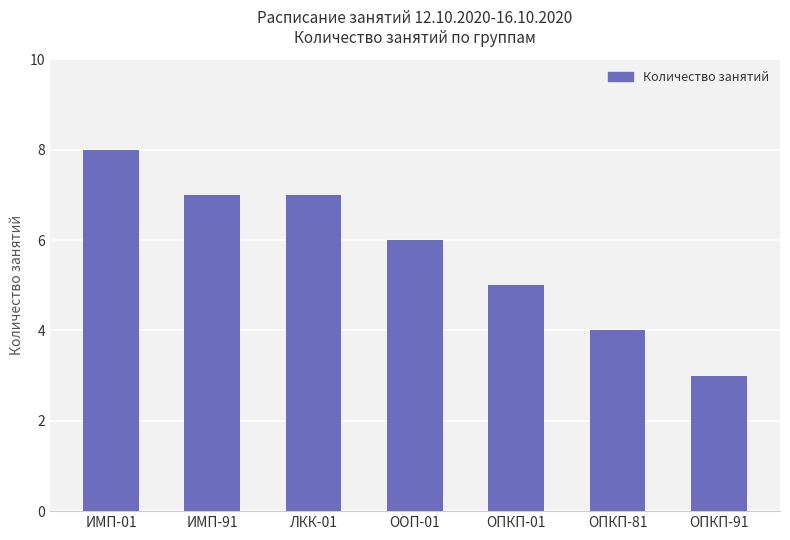

How many values are between 4 and 7?

5